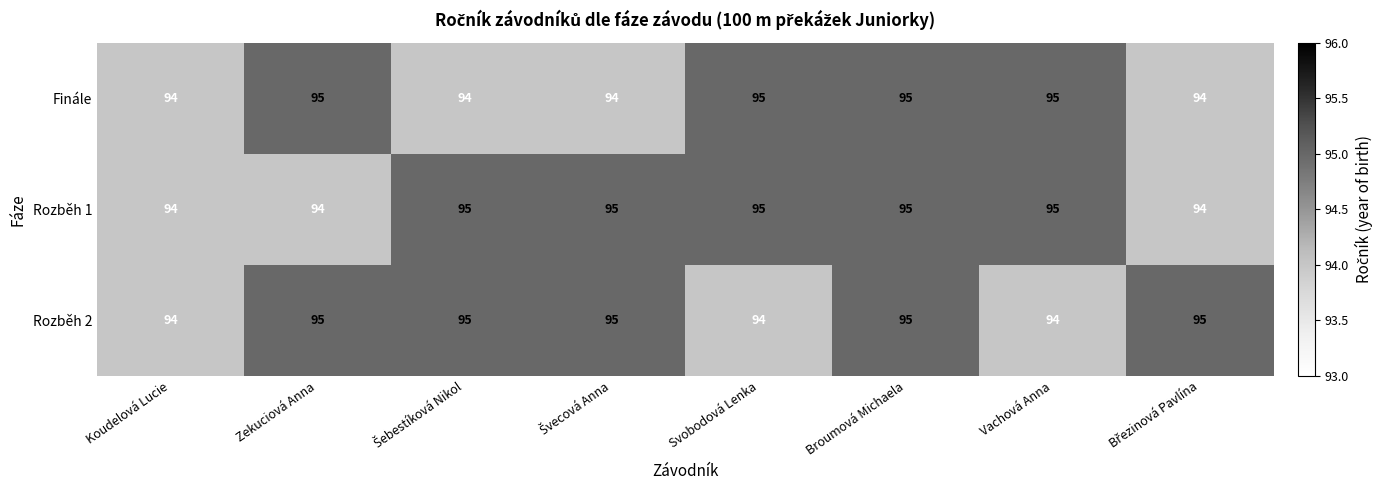

At which category is the sum across all series the highest?

Broumová Michaela